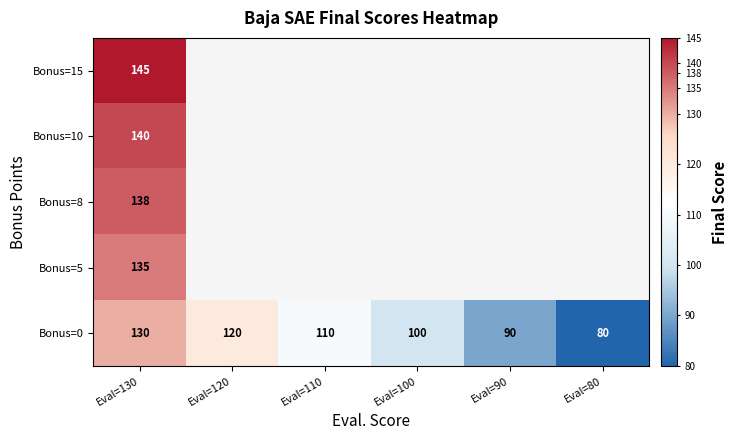

What is the sum of all Bonus=0 values?

630